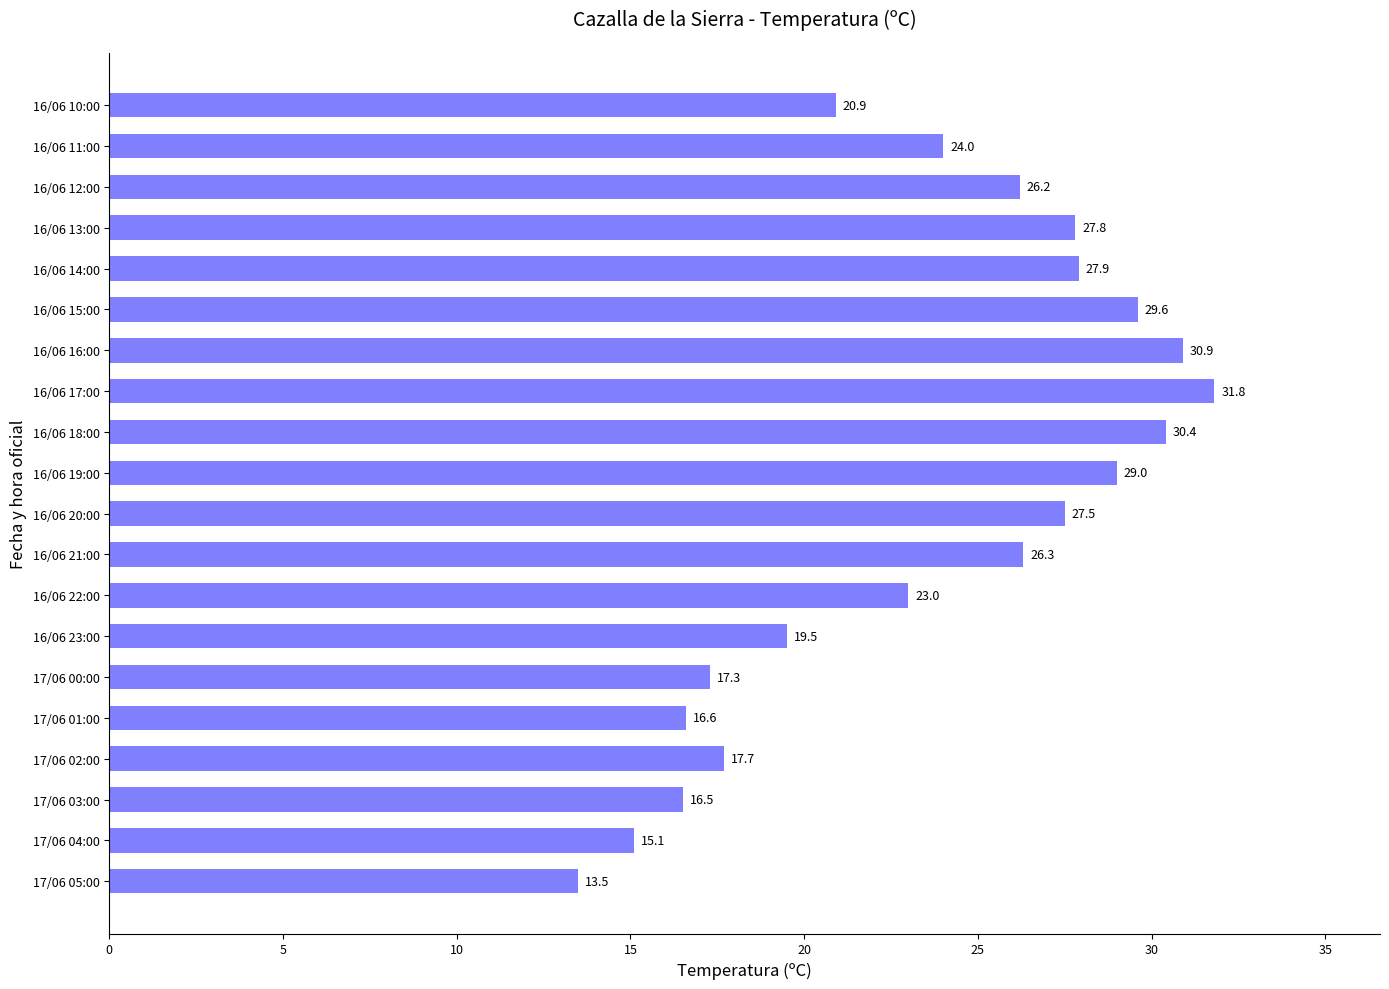

What is the maximum value shown in the chart?

31.8